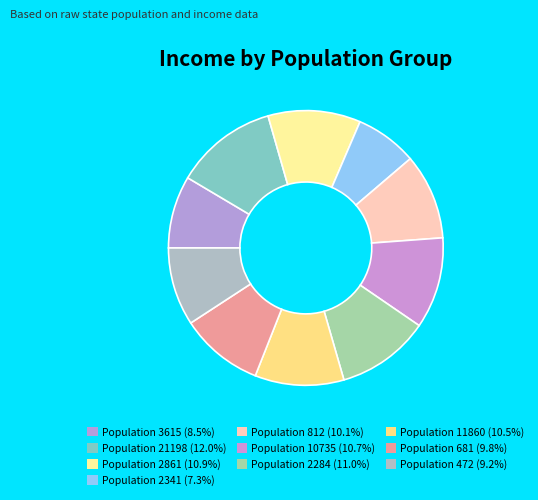

Rank the categories by value from lowest to highest.

2341, 3615, 472, 681, 812, 11860, 10735, 2861, 2284, 21198